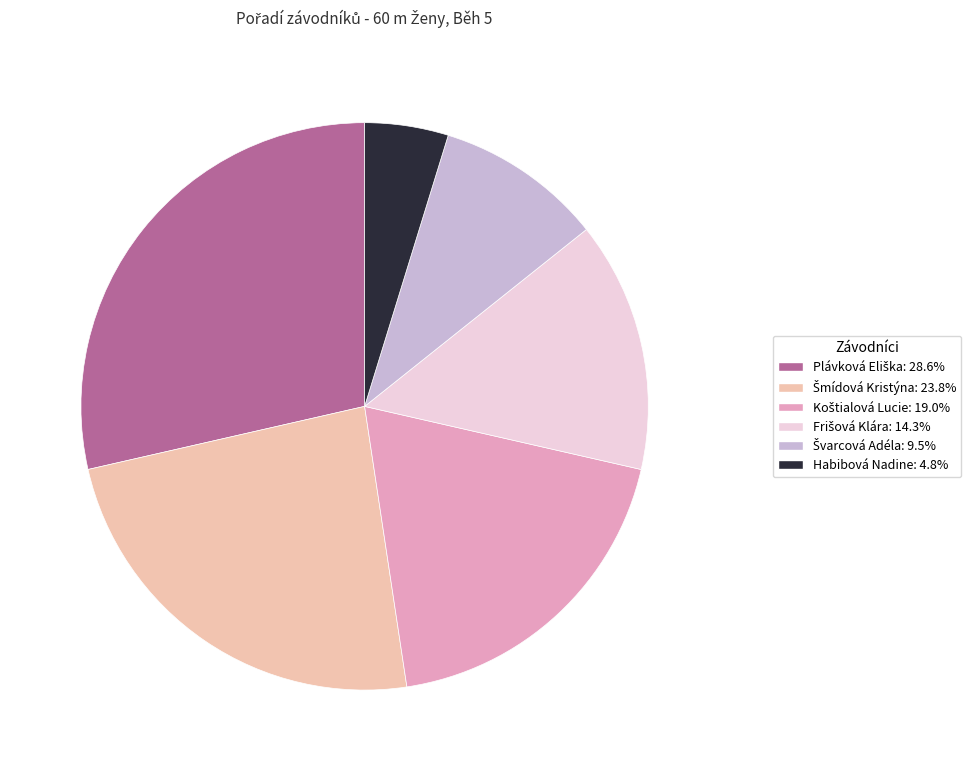

How many slices are in this pie chart?

6